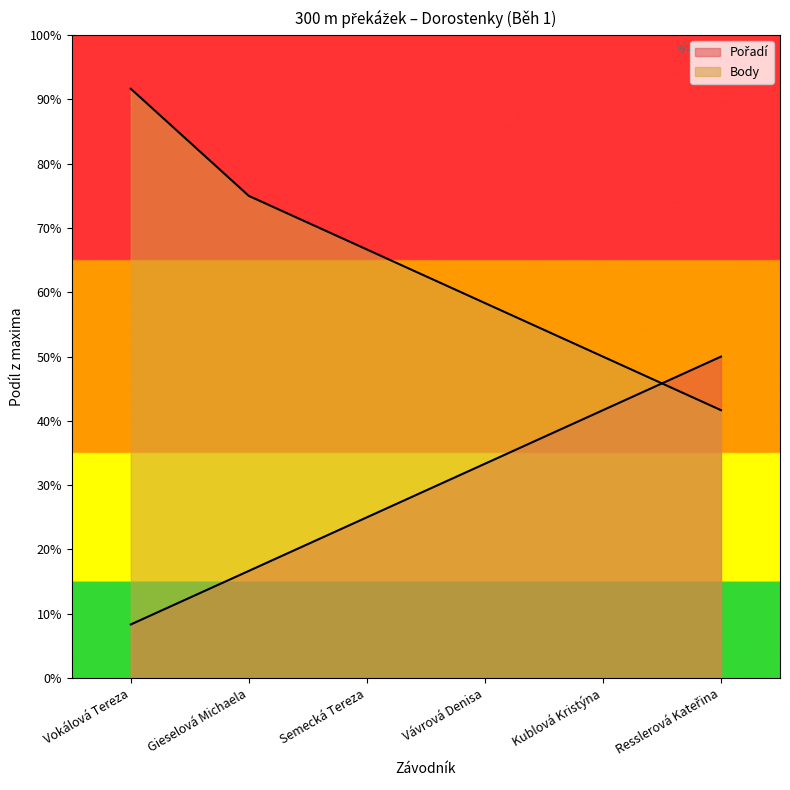

What is the label of the 5th point from the right?

Gieselová Michaela